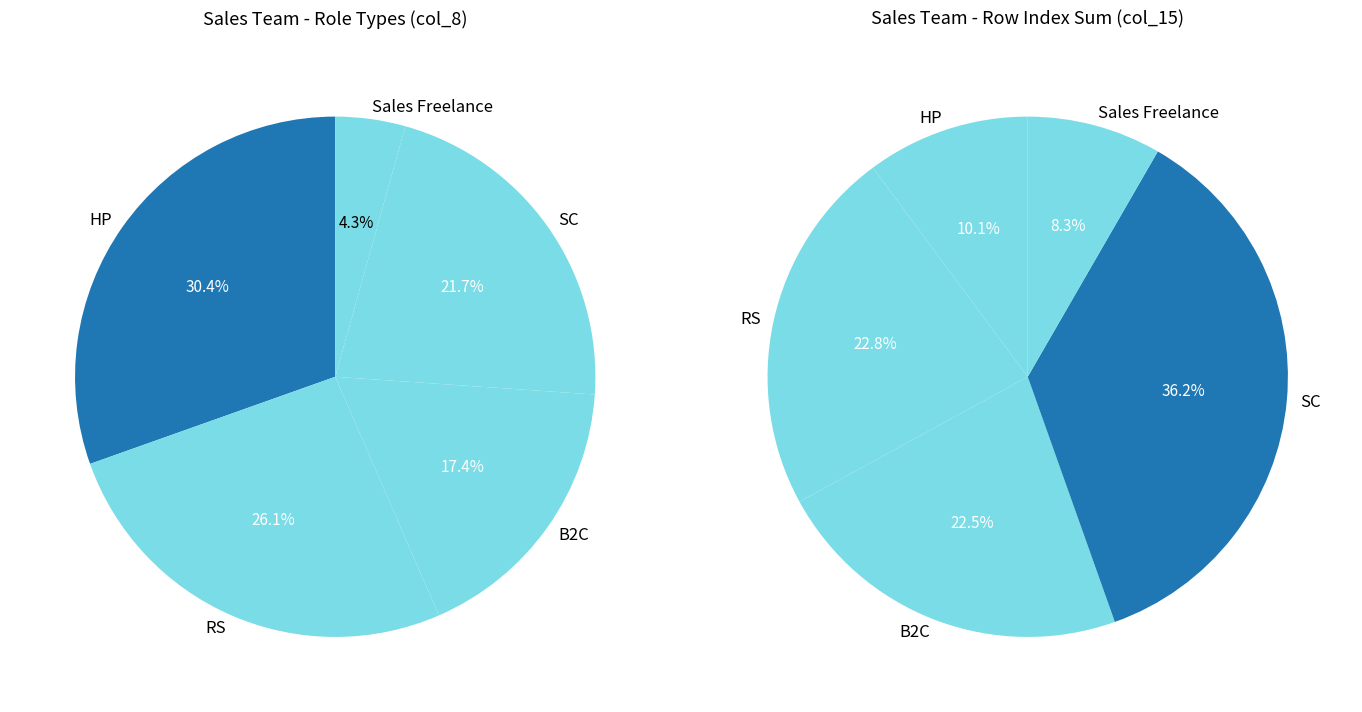

Rank the categories by value from lowest to highest.

Sales Freelance, B2C, SC, RS, HP